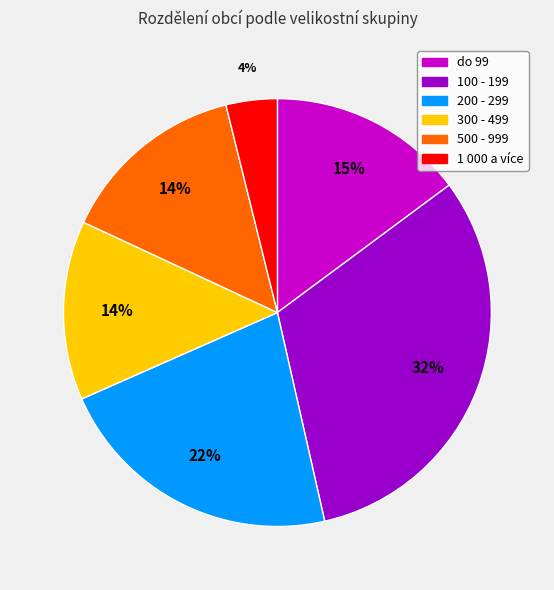

Which category has the smallest portion of the pie?

1 000 a více